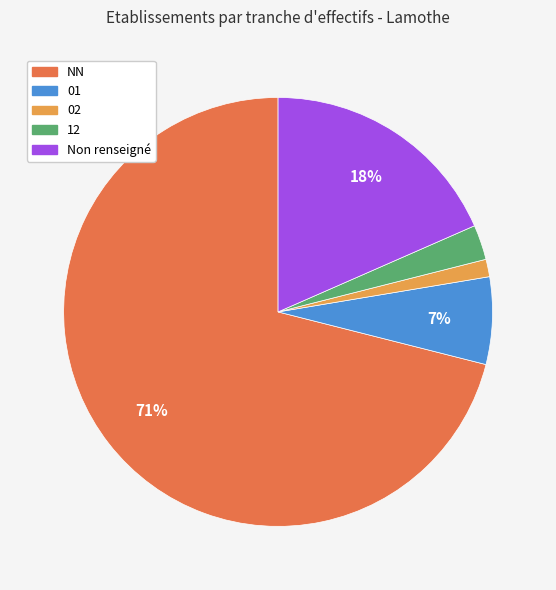

To the nearest percent, what is the difference between the largest and smallest slice percentages?

70%